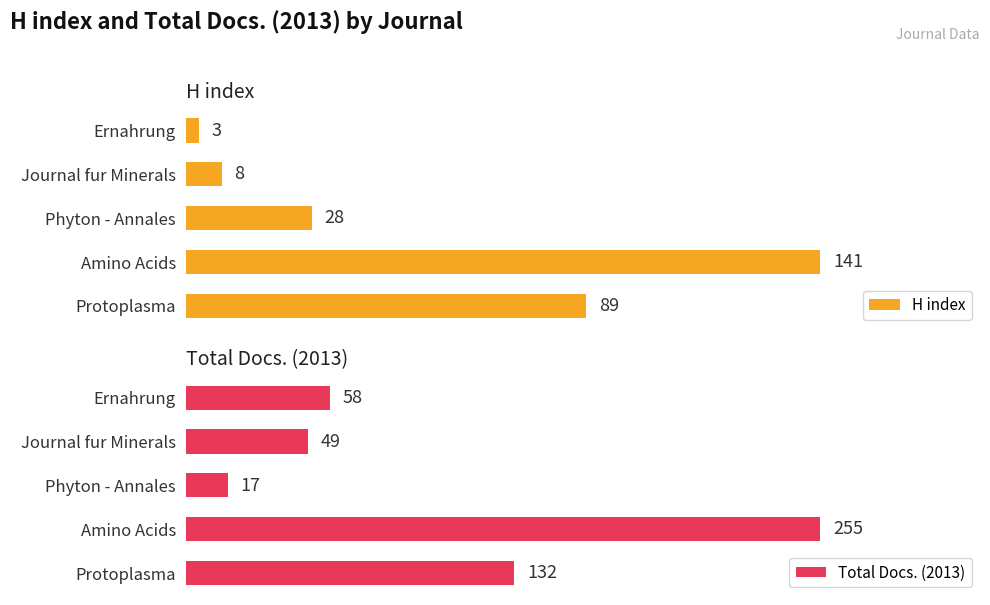

Rank the series by their average value, from lowest to highest.

H index, Total Docs. (2013)